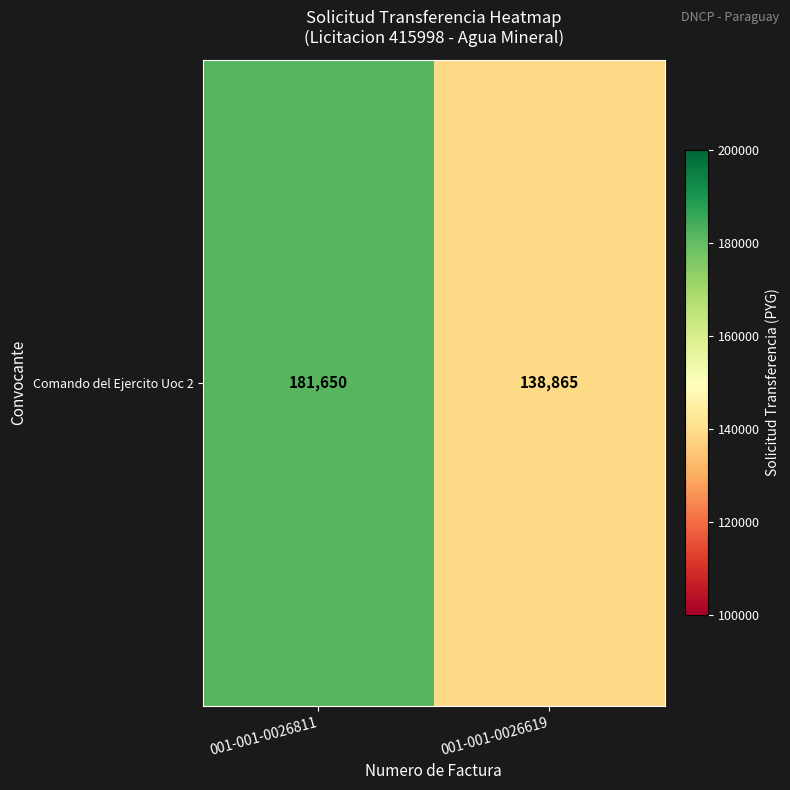

Reading left to right, what are all the values shown in this chart?

181650	138865